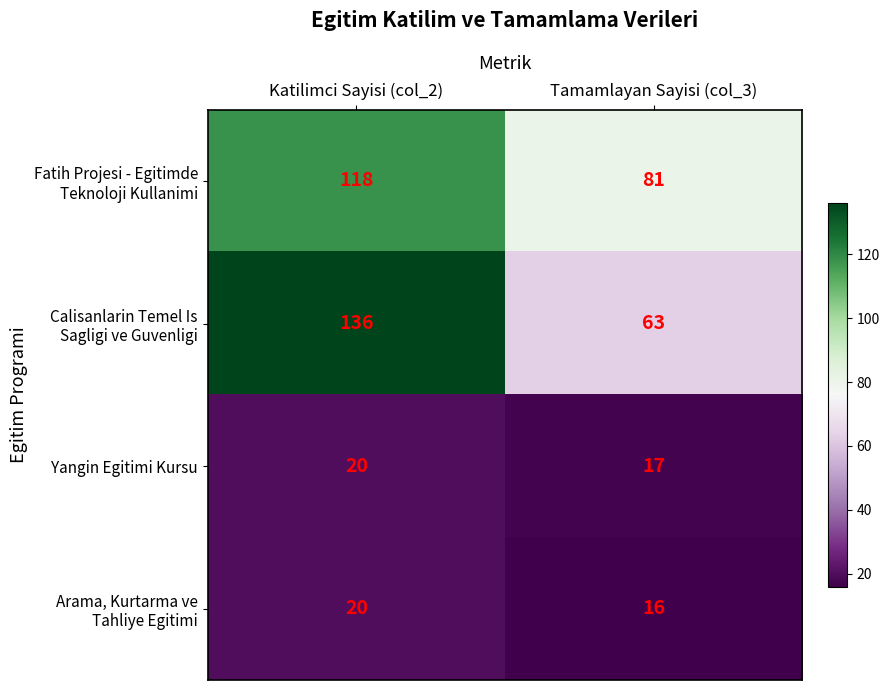

At which category is the sum across all series the highest?

Katilimci Sayisi (col_2)